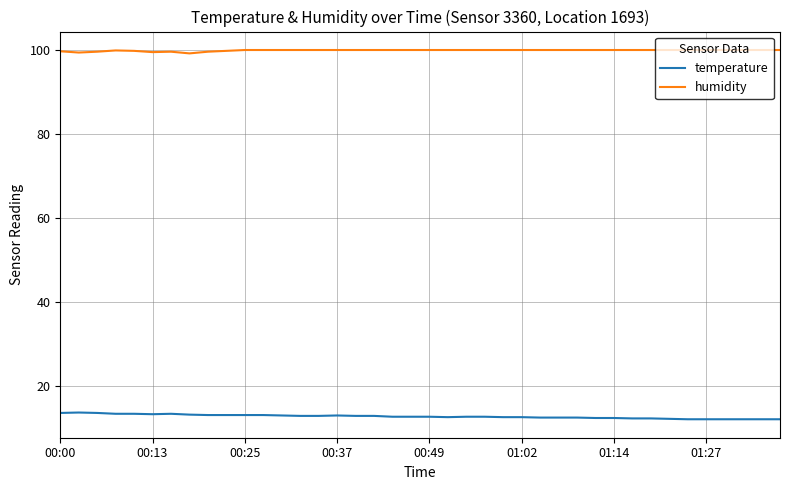

Which series has the largest total across all categories?

humidity